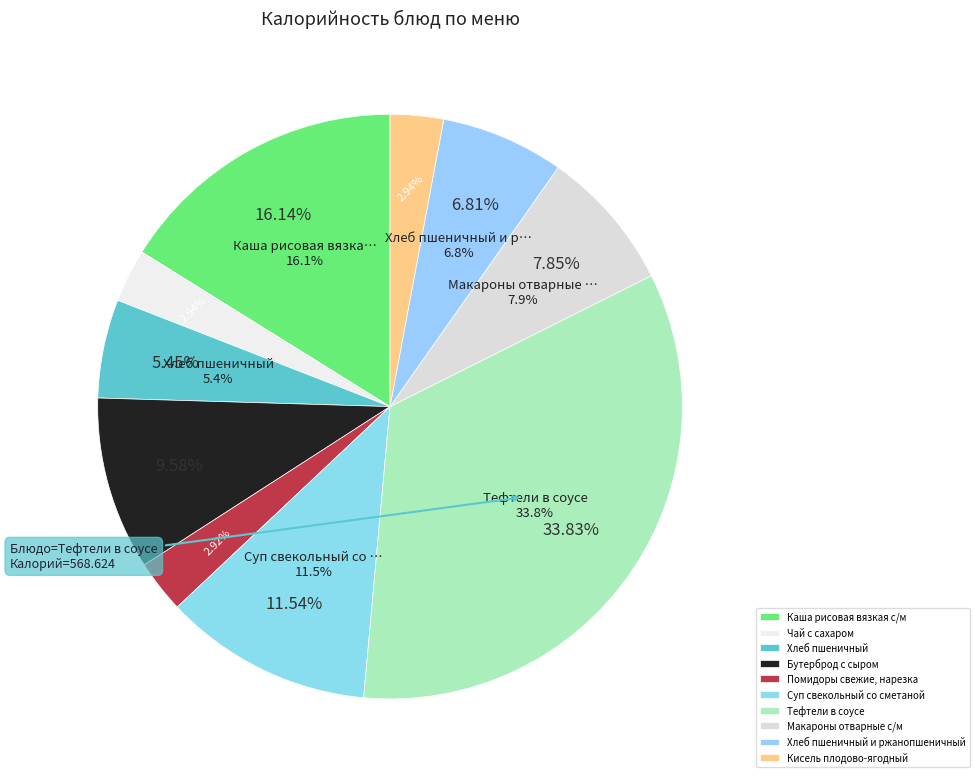

Which category has the biggest portion of the pie?

Тефтели в соусе